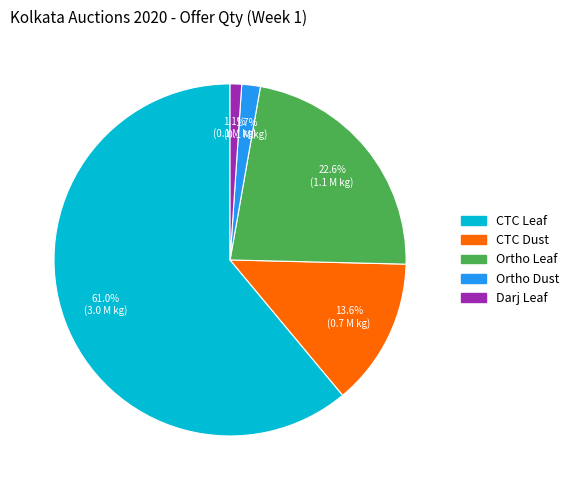

To the nearest percent, what is the difference between the largest and smallest slice percentages?

60%